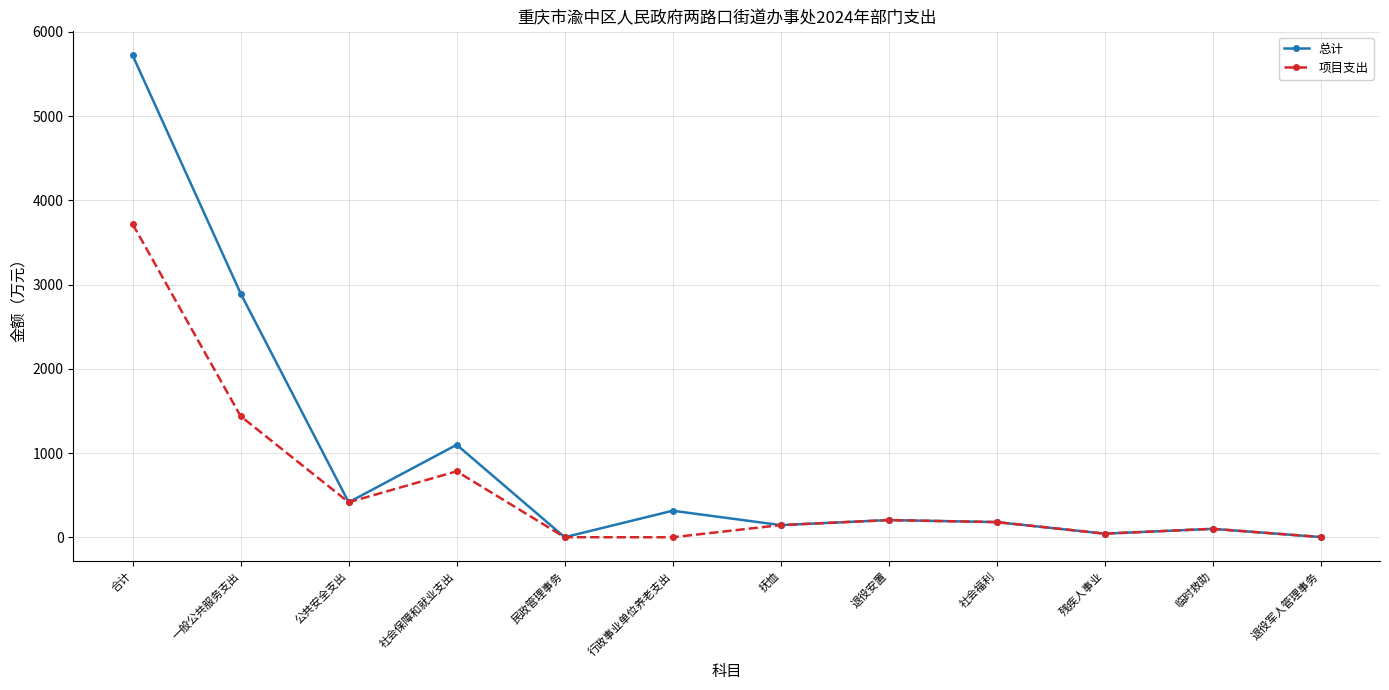

Rank the series by their maximum value, from lowest to highest.

项目支出, 总计